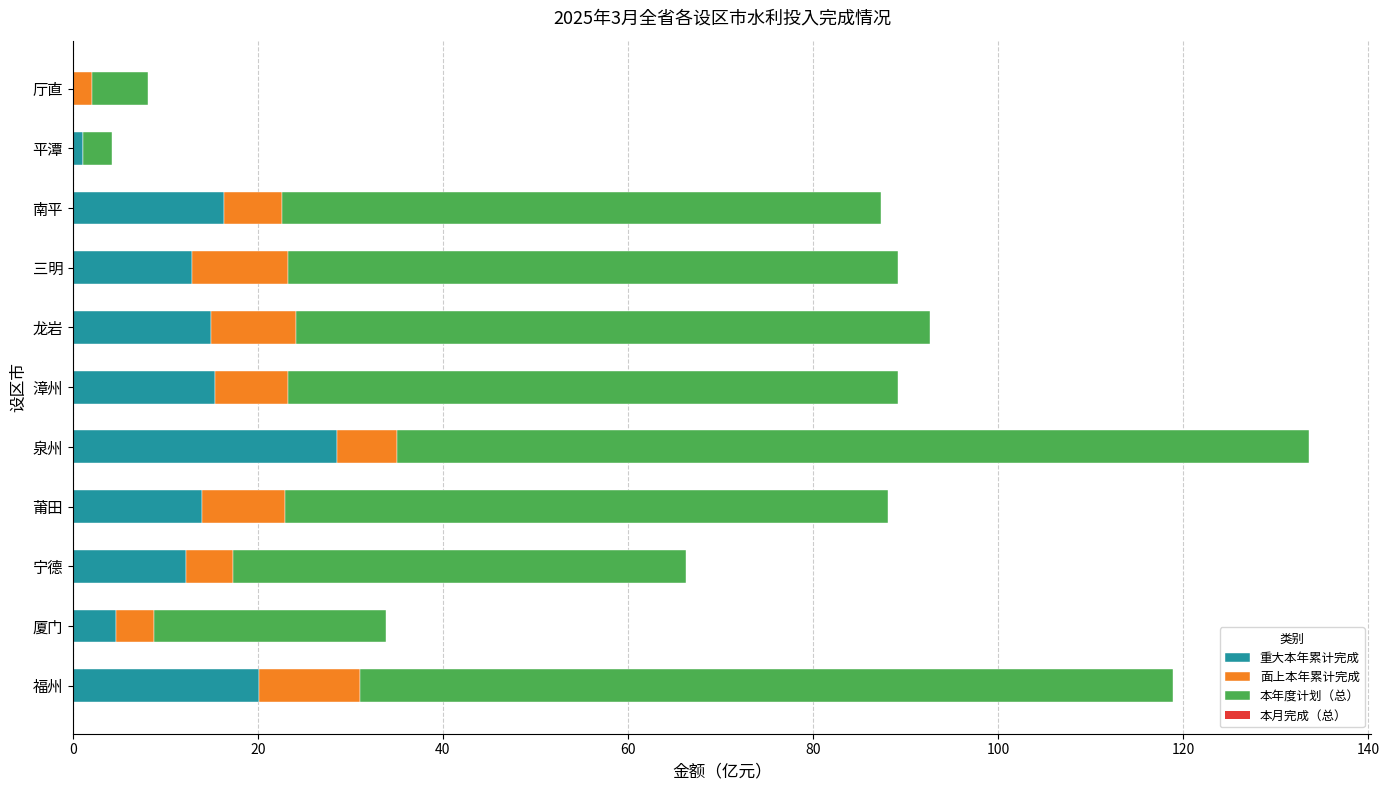

True or false: 重大本年累计完成 has a value of -14.2 at 厅直.

False